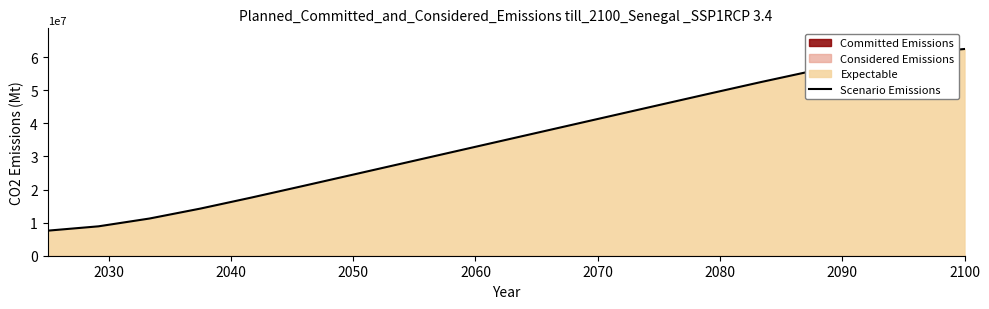

What is the maximum value for Scenario Emissions?

62434049.2